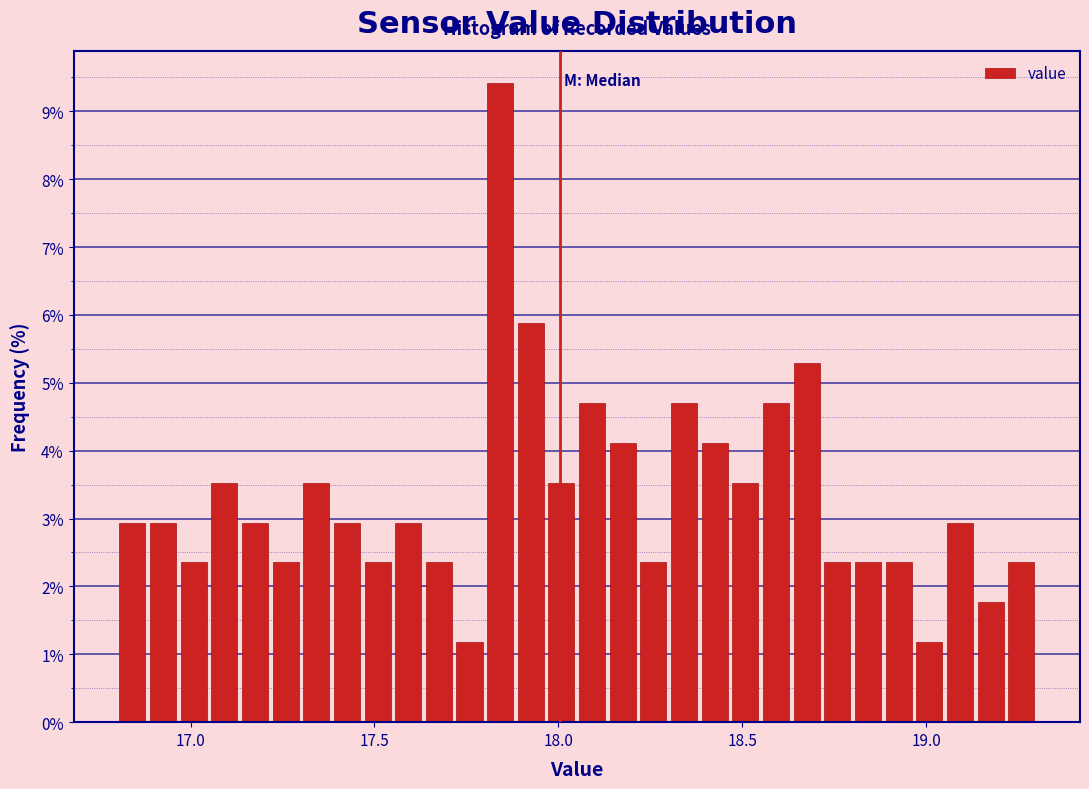

Read against the x-axis, roughly where is the centre of the tallest bar?

17.85